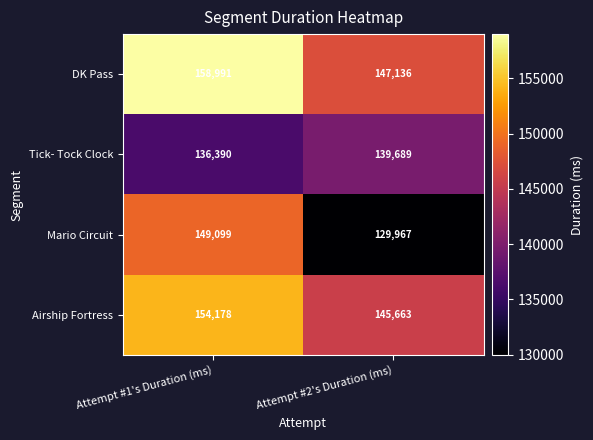

At which category is the sum across all series the highest?

Attempt #1's Duration (ms)